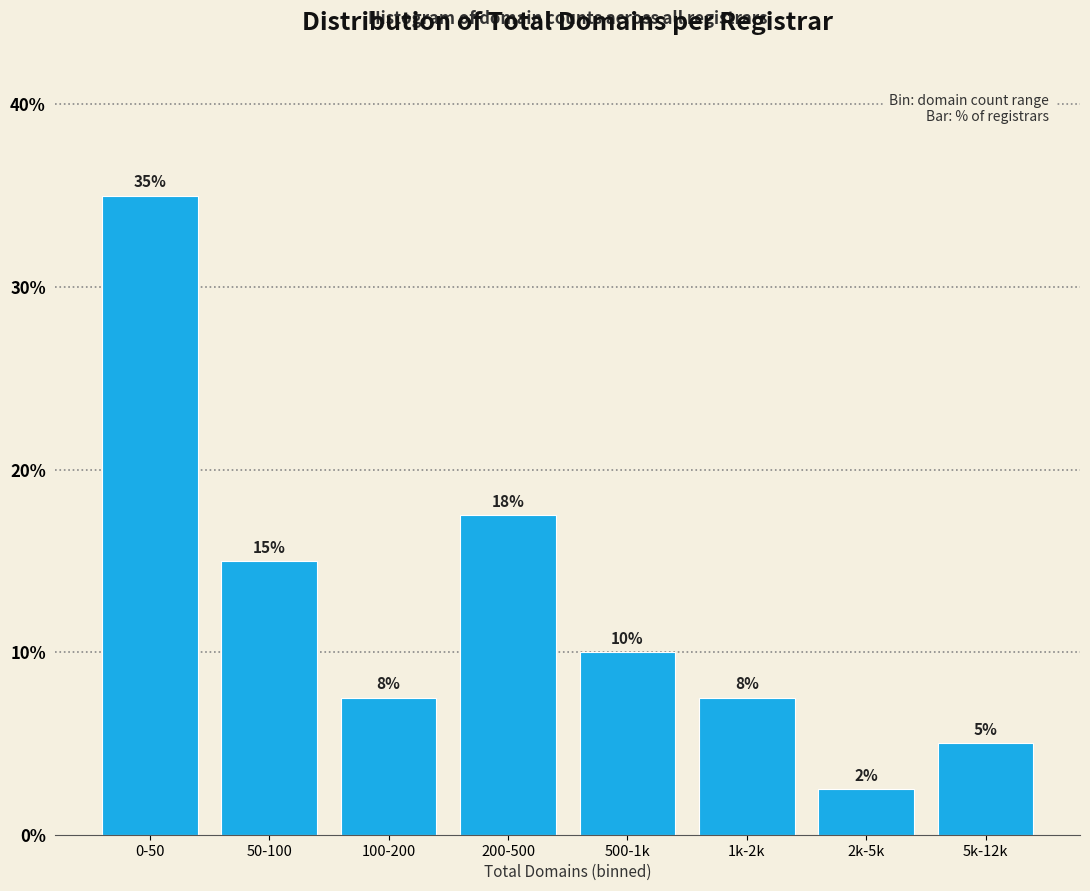

What is the difference between the maximum and second lowest values?

30.0